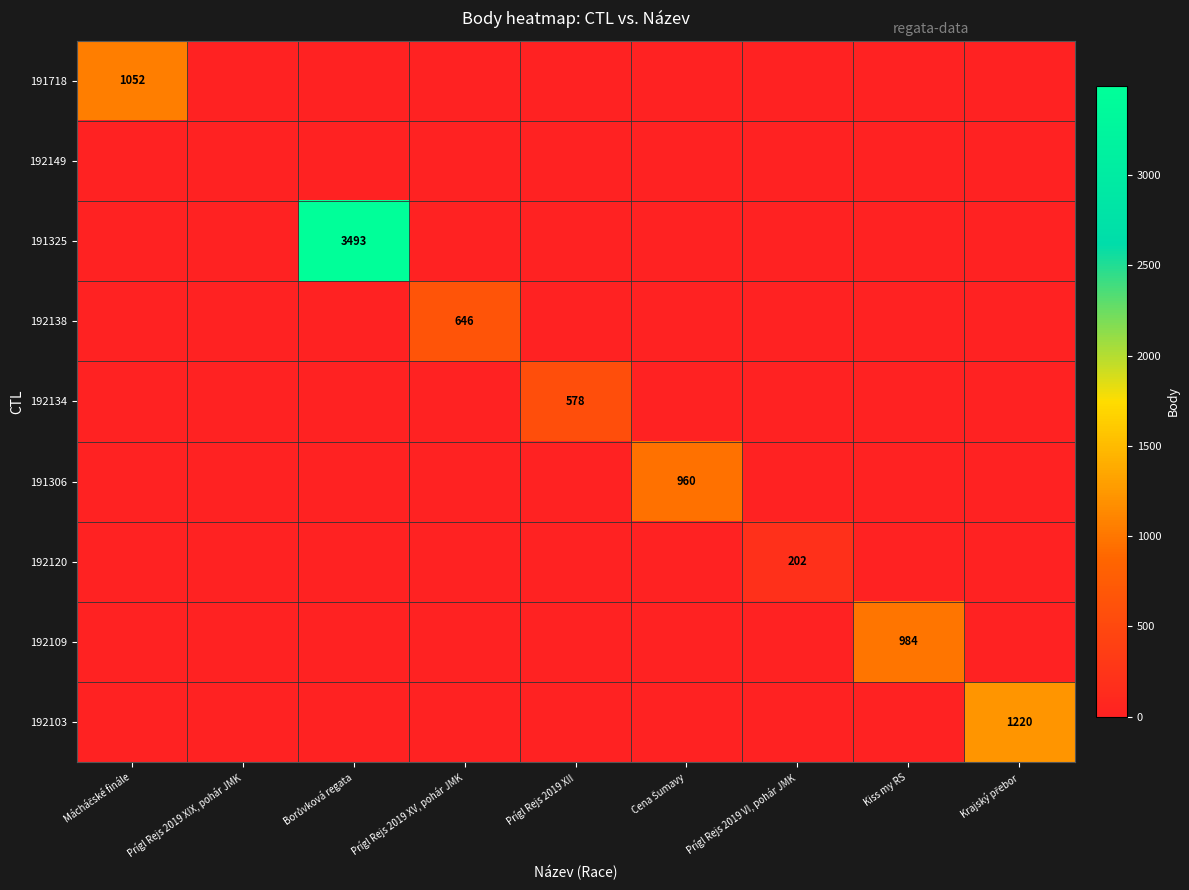

What is the maximum value for 191325?

3493